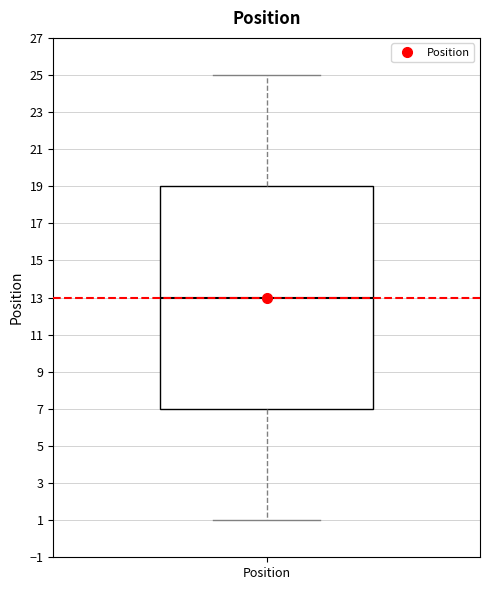

Transcribe this box plot: give where the median line is, the range the box spans, and where the two whiskers end, as read against the y-axis. The values are not printed on the chart, so give them approximately, as read against the axis.

median 13, box 7 to 19, whiskers 1 to 25